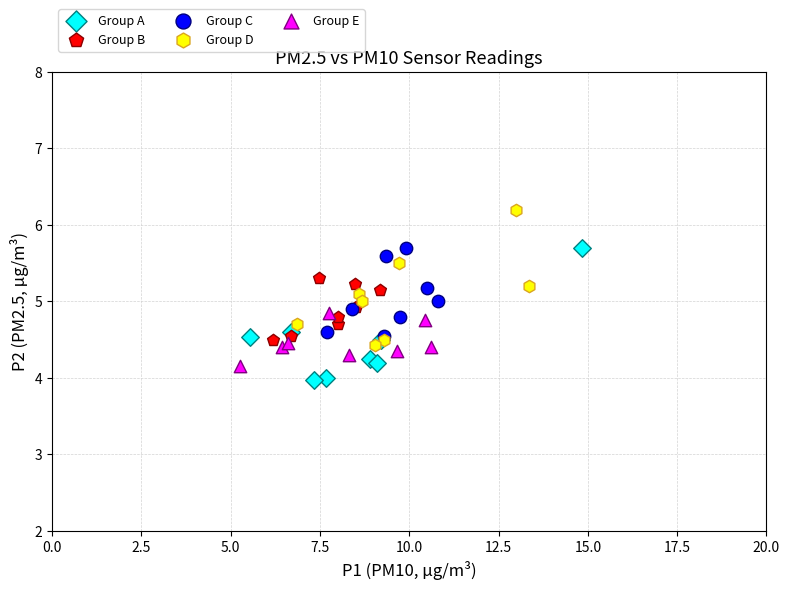

Which series contains the highest Y value?

Group D